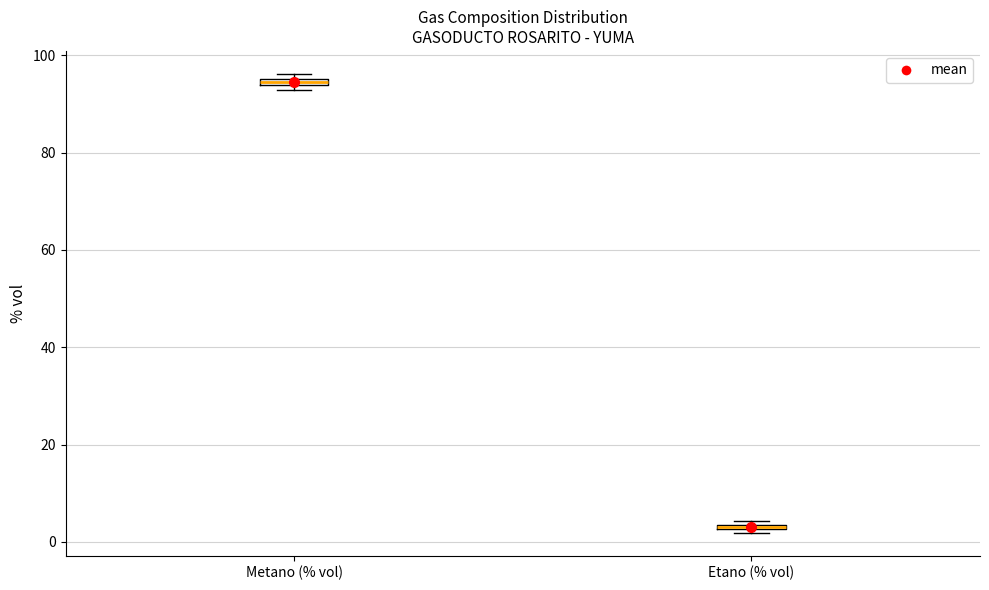

Where is the lower edge of the box for Metano (% vol) on the y-axis? The values are not printed on the chart, so give them approximately, as read against the axis.

94